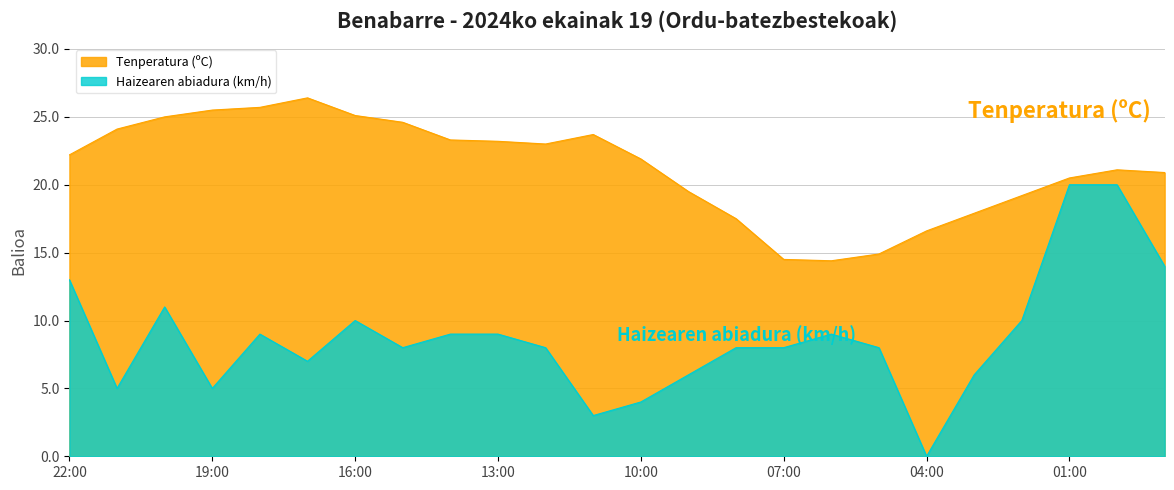

Which series has the largest total across all categories?

Tenperatura (ºC)